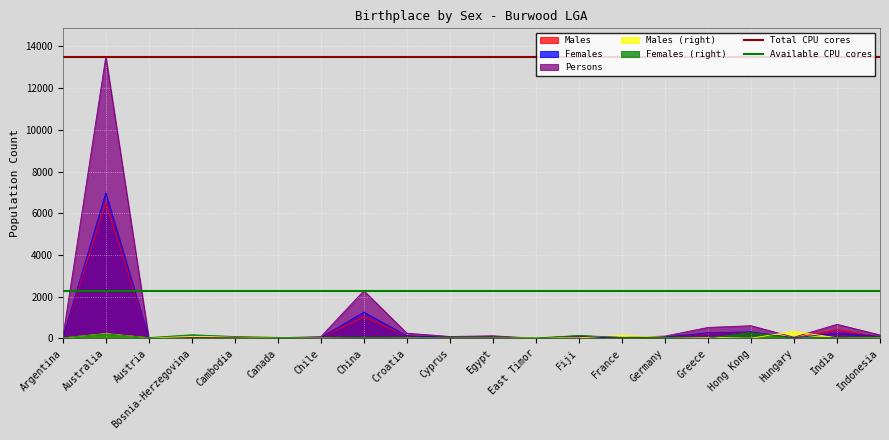

True or false: Available CPU cores has a value of 2288 at Argentina.

True